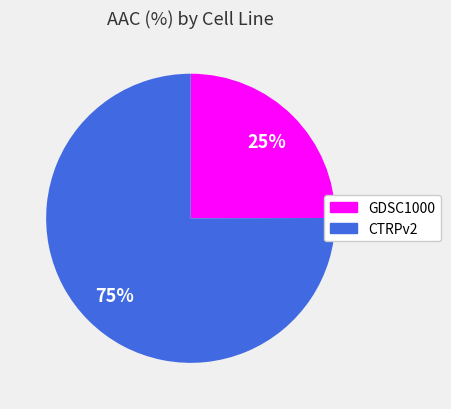

To the nearest percent, what is the difference between the largest and smallest slice percentages?

50%